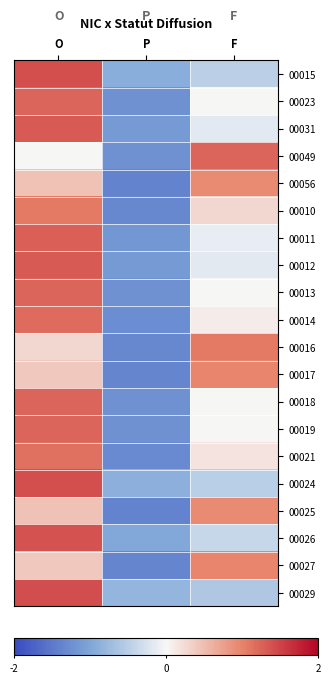

List the series in order of their peak value, highest first.

00029, 00024, 00015, 00026, 00031, 00012, 00011, 00049, 00018, 00023, 00013, 00019, 00014, 00021, 00010, 00016, 00017, 00027, 00056, 00025